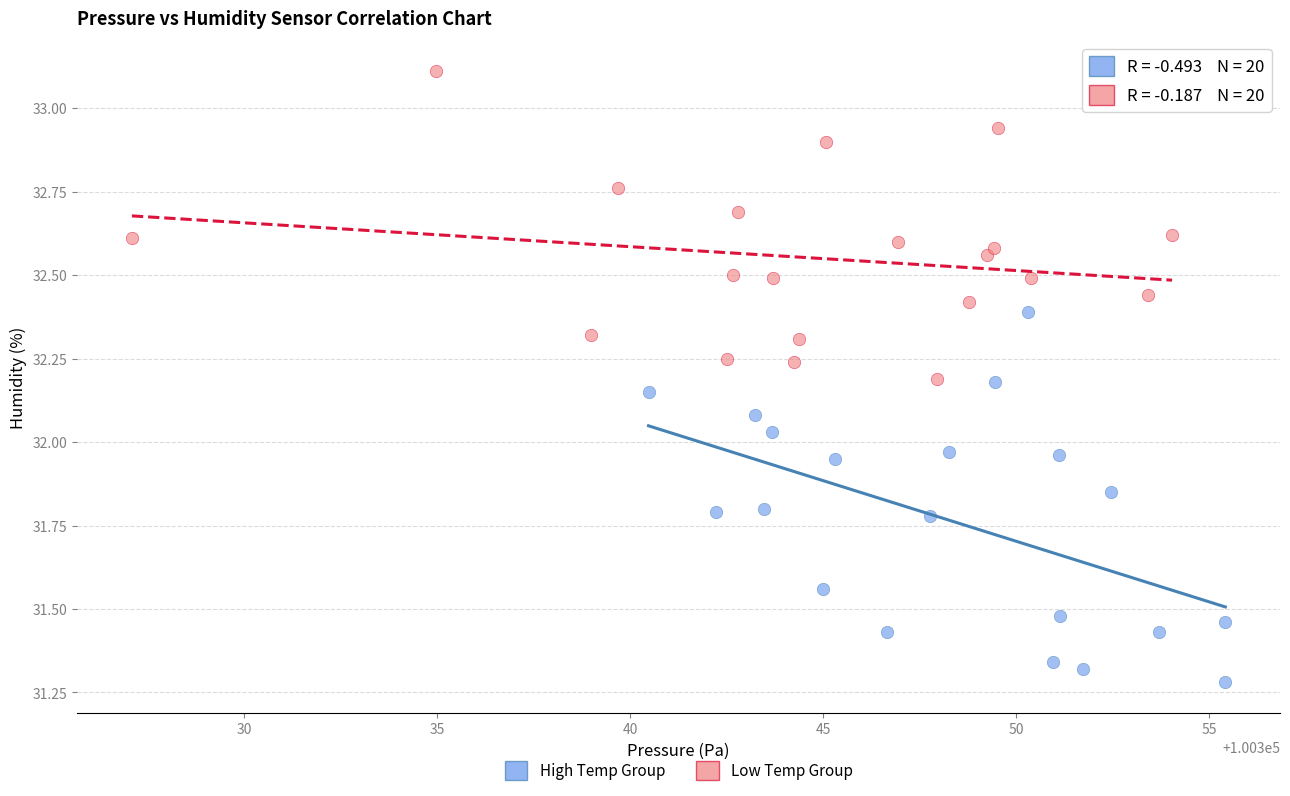

Which series contains the lowest Y value?

High Temp Group